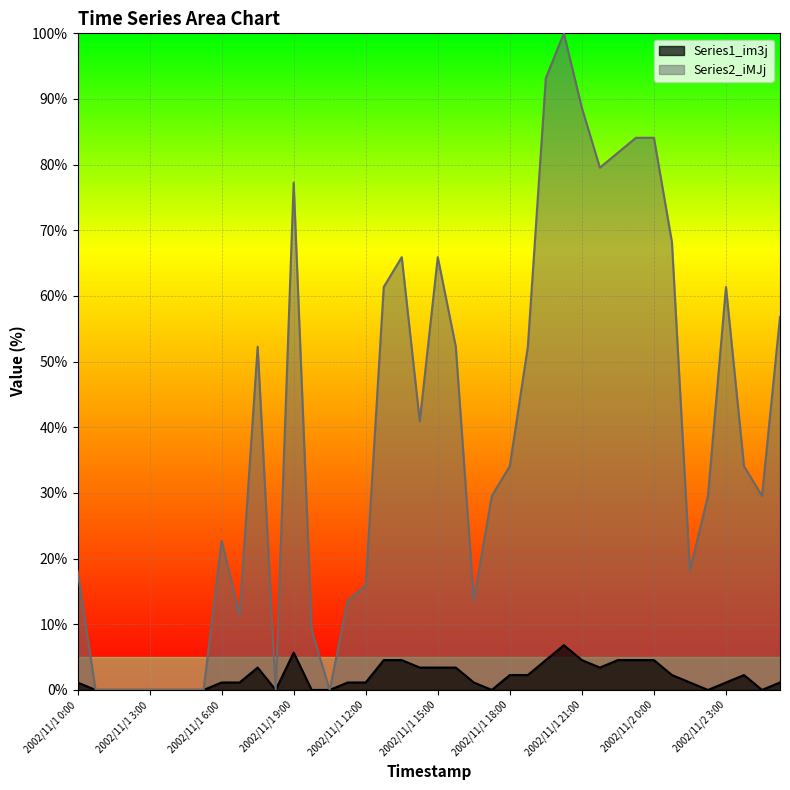

True or false: Series2_iMJj has a value of 21.5 at 2002/11/2 3:00.

False